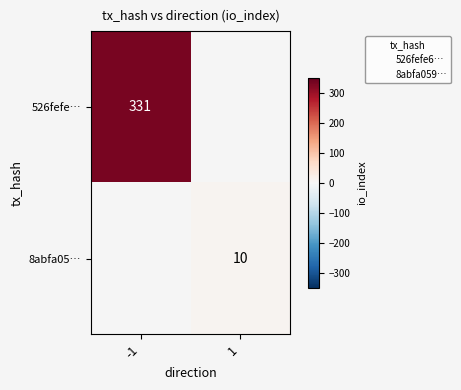

The 8abfa05… series shows 3.4 at 1. True or false?

False